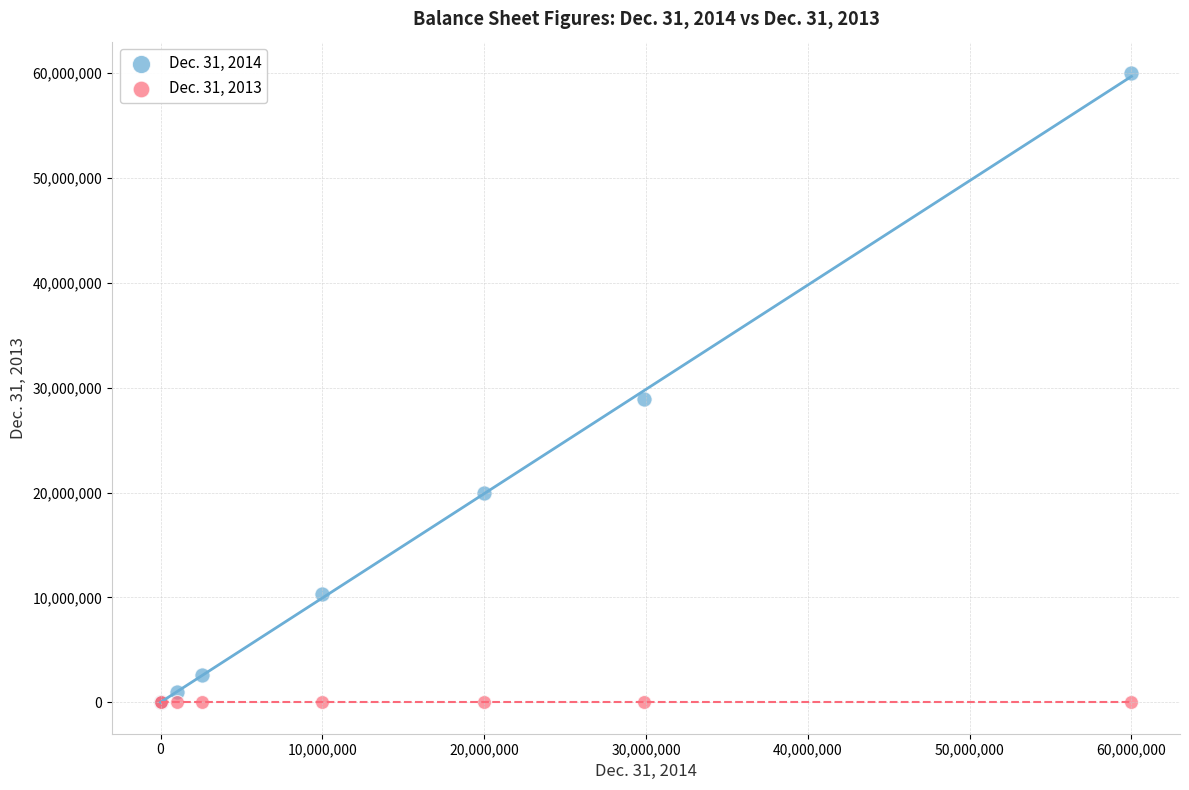

Across all series, what Y value is closest to 30000000?

28910505.0